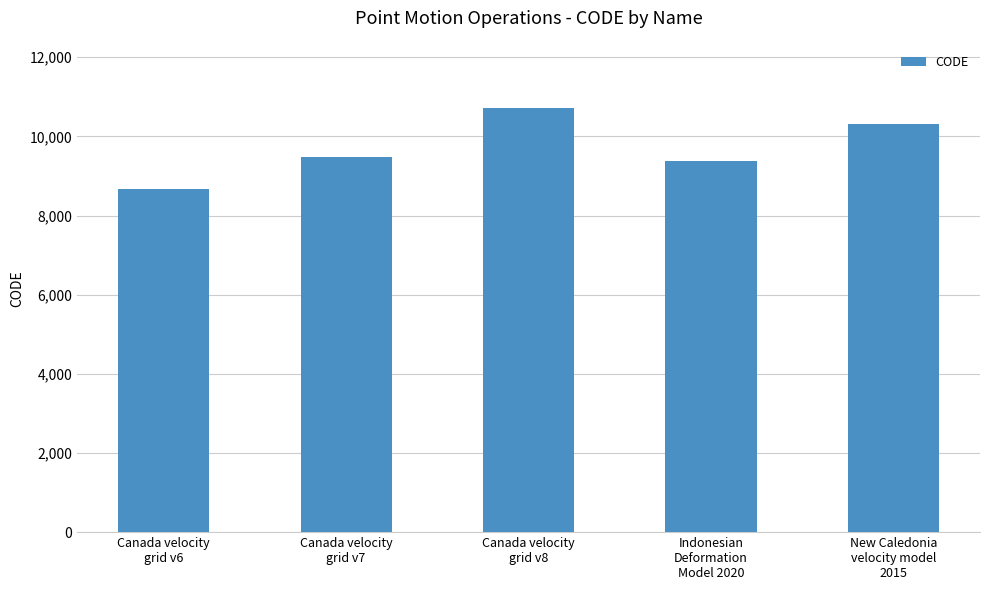

How many series are shown in this chart?

1